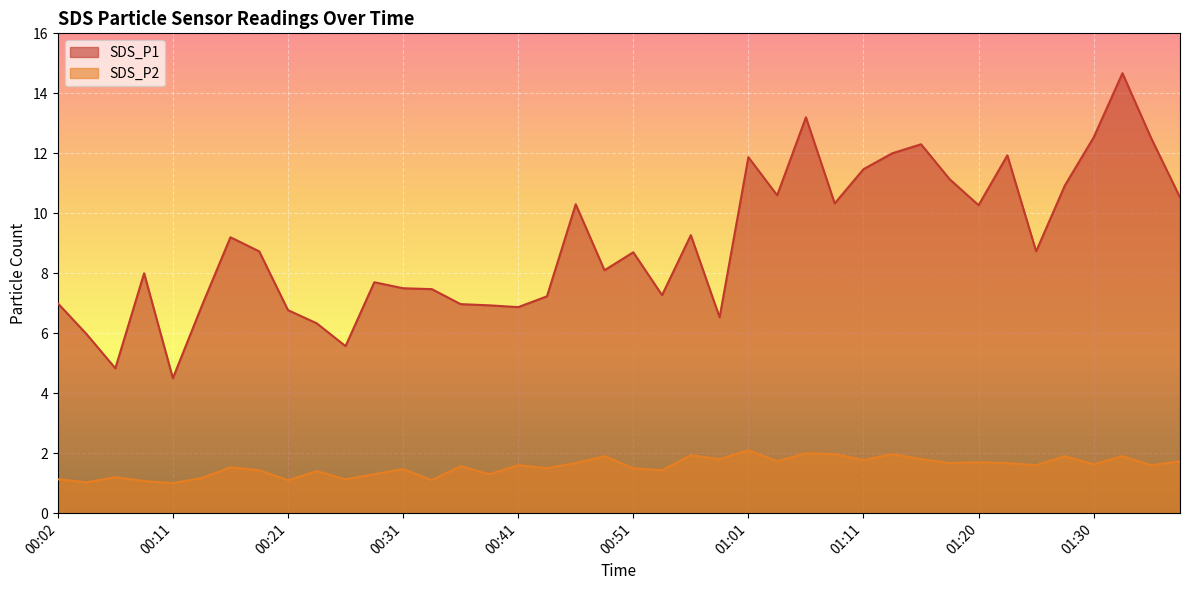

List the labels in order of SDS_P2 value, smallest first.

00:11, 00:04, 00:09, 00:21, 00:34, 00:02, 00:26, 00:14, 00:07, 00:29, 00:38, 00:24, 00:19, 00:53, 00:31, 00:43, 00:51, 00:16, 00:36, 00:41, 01:25, 01:35, 01:30, 00:46, 01:18, 01:23, 01:20, 01:03, 01:38, 01:11, 00:58, 01:16, 00:48, 01:28, 01:33, 00:56, 01:08, 01:13, 01:06, 01:01